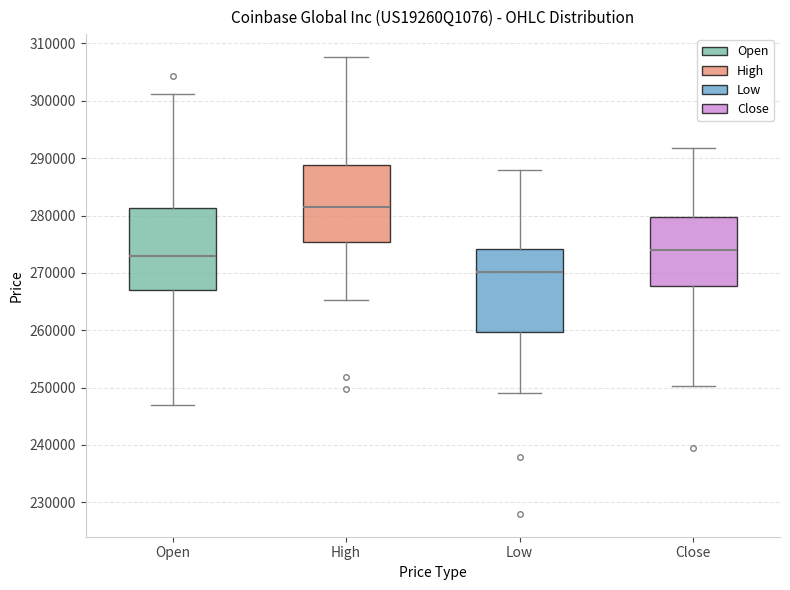

Reading left to right, read every box against the y-axis: the position of its median line, the range the box covers, and the ends of its whiskers. The values are not printed on the chart, so give them approximately, as read against the axis.

Open: median 273000, box 267000 to 281000, whiskers 247000 to 301000
High: median 281000, box 275000 to 289000, whiskers 265000 to 308000
Low: median 270000, box 260000 to 274000, whiskers 249000 to 288000
Close: median 274000, box 268000 to 280000, whiskers 250000 to 292000